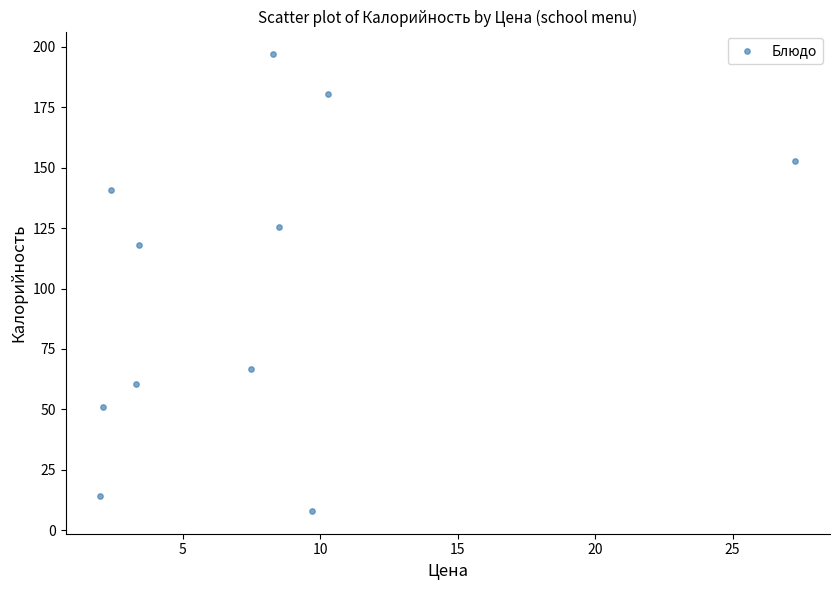

What is the average X value?

7.7